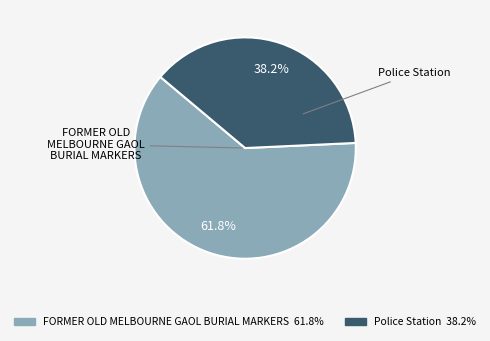

Approximately how many times larger is the value at FORMER OLD MELBOURNE GAOL BURIAL MARKERS compared to Police Station?

1.6